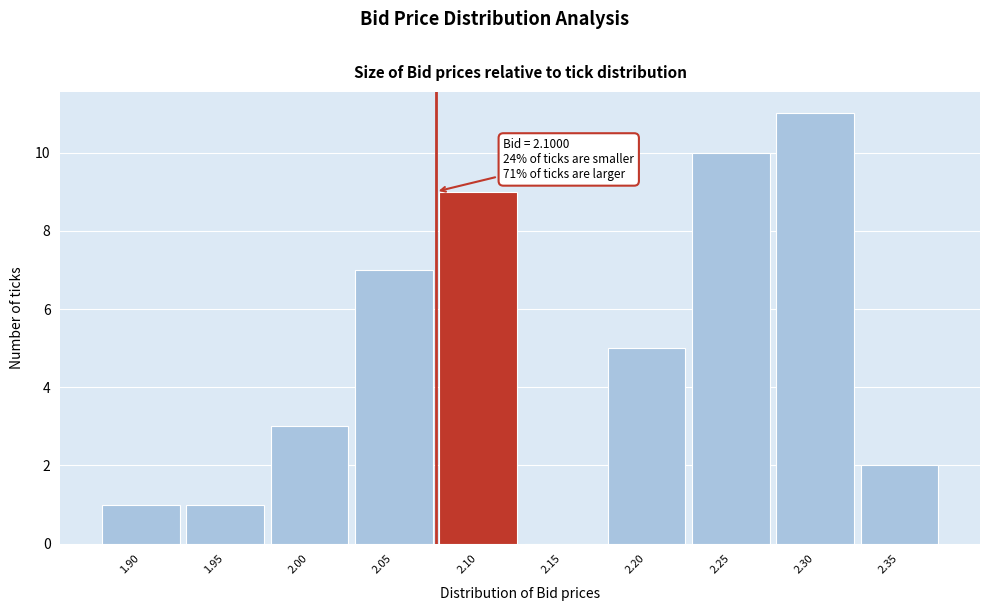

Reading left to right, what are all the values shown in this chart?

1.90=1	1.95=1	2.00=3	2.05=7	2.10=9	2.15=0	2.20=5	2.25=10	2.30=11	2.35=2